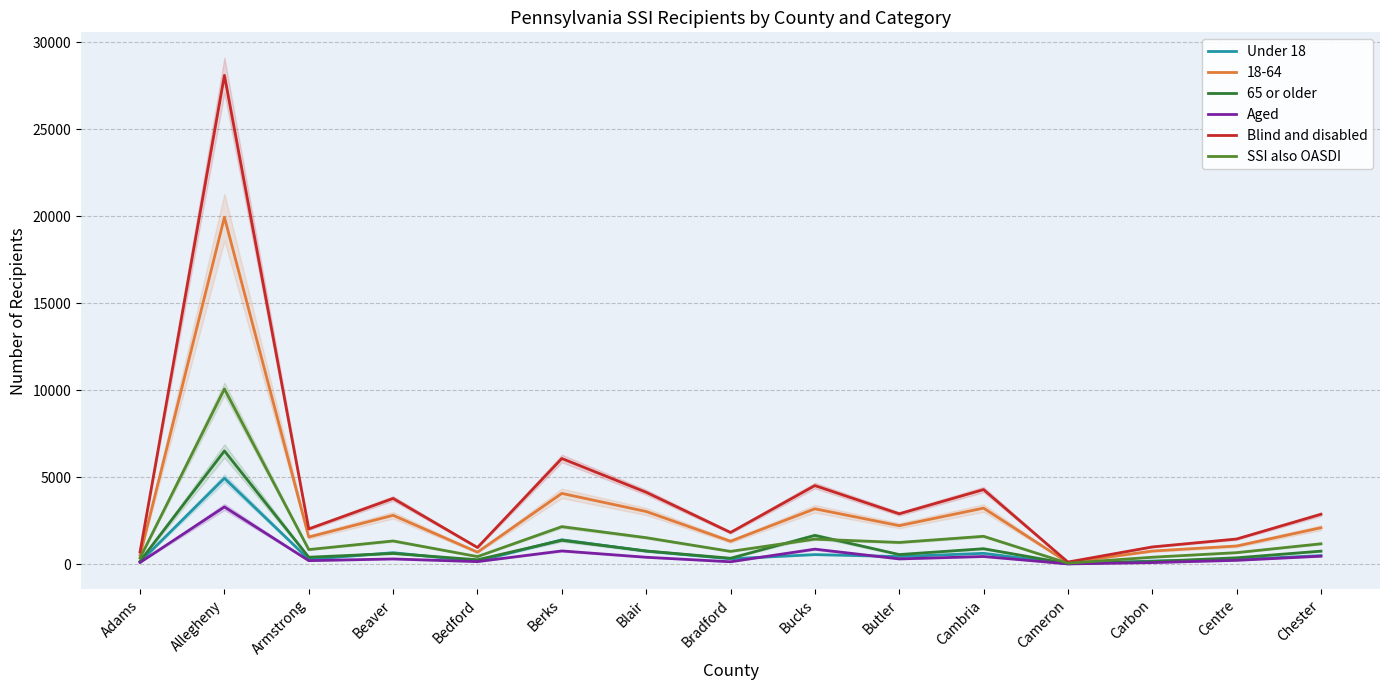

What is the difference between the highest and lowest values at Chester?

2409